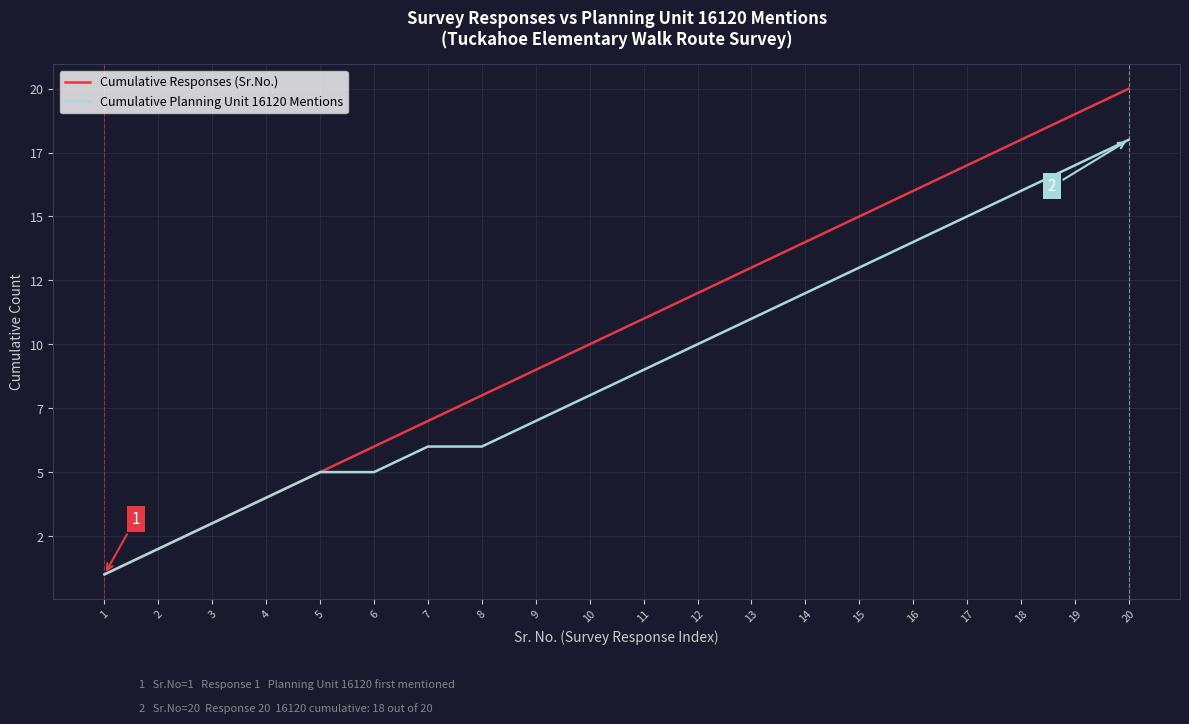

What is the average value of the Cumulative Planning Unit 16120 Mentions series?

9